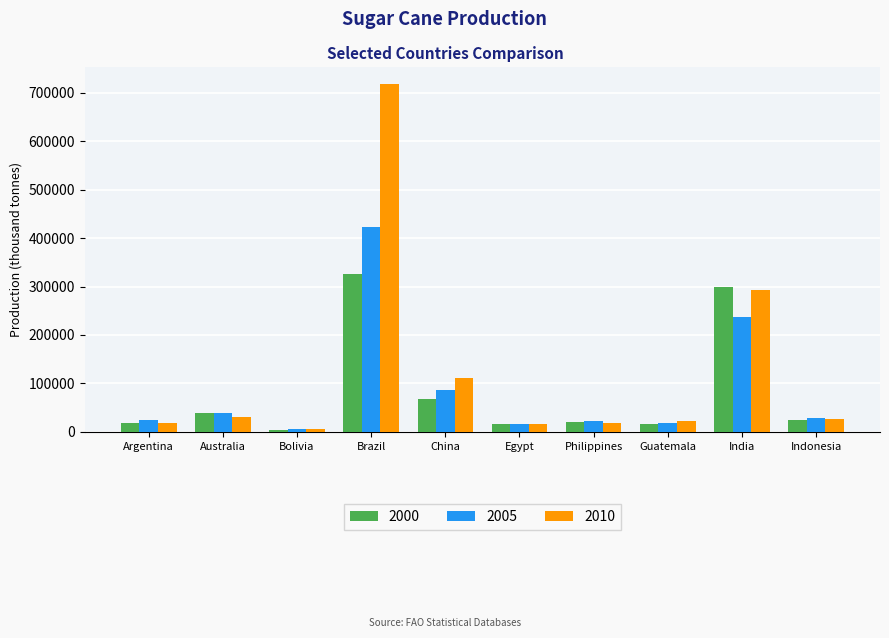

The value of 2000 at Brazil is 326121.0. True or false?

True